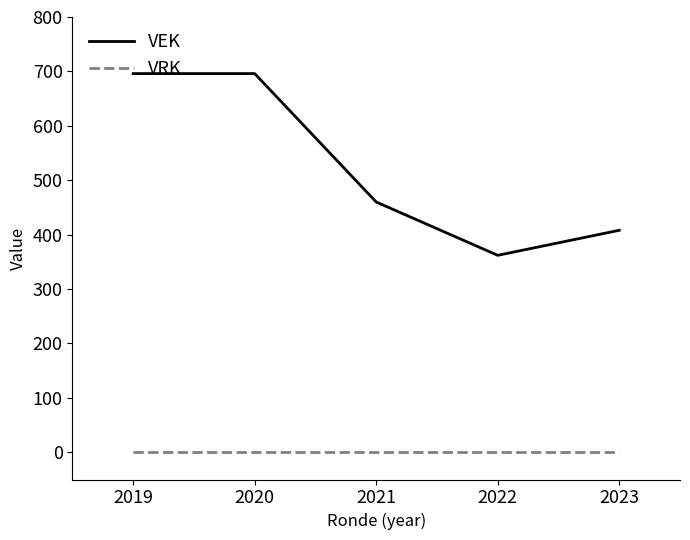

Reading left to right, transcribe all the data shown in this chart.

VEK: 2019=696	2020=696	2021=460	2022=362	2023=408
VRK: 2019=0	2020=0	2021=0	2022=0	2023=0